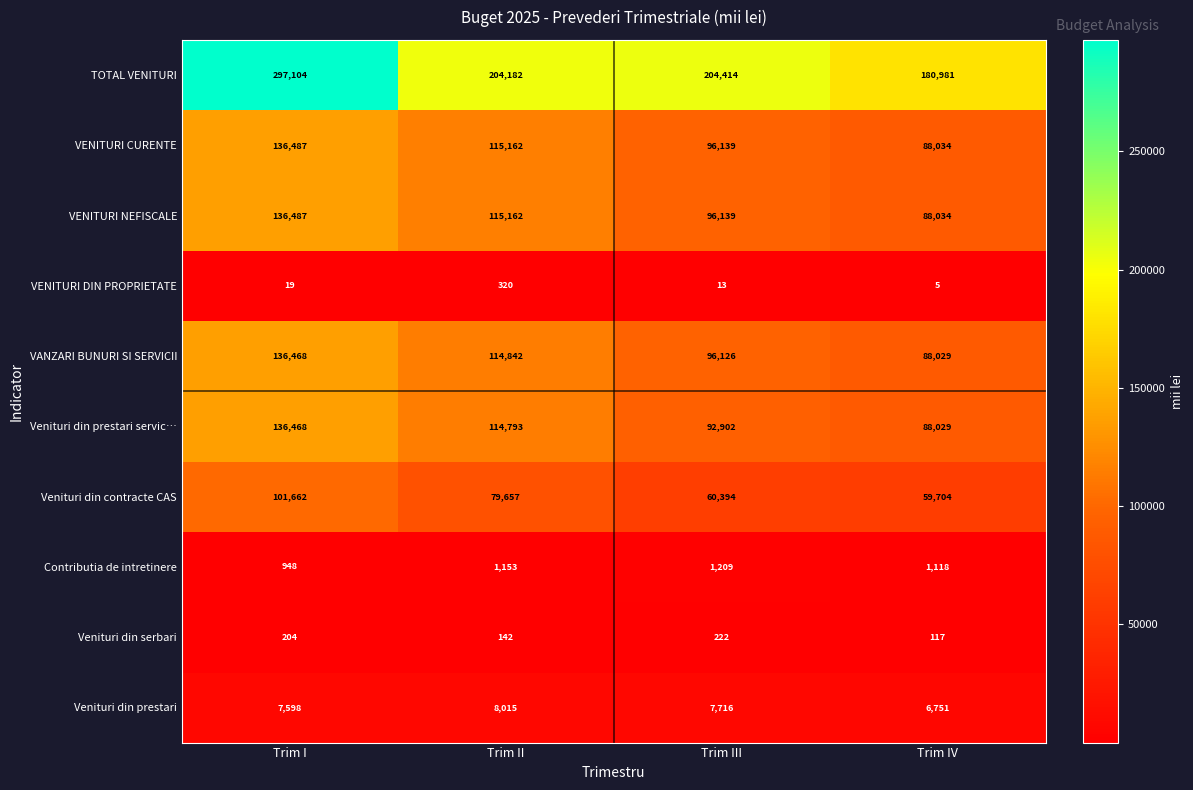

List the labels in order of Contributia de intretinere value, largest first.

Trim III, Trim II, Trim IV, Trim I